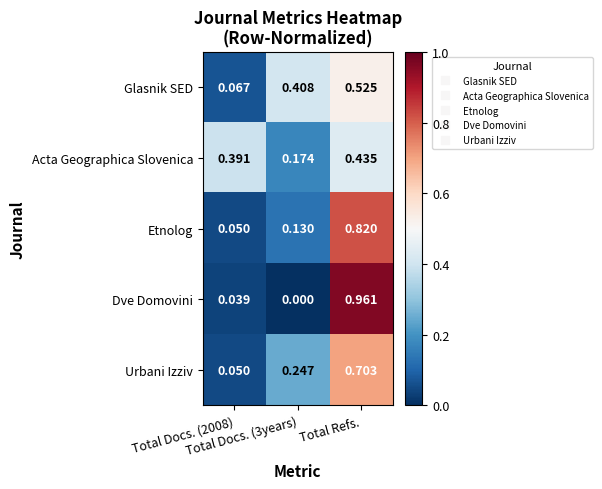

How many data points does each series have?

3